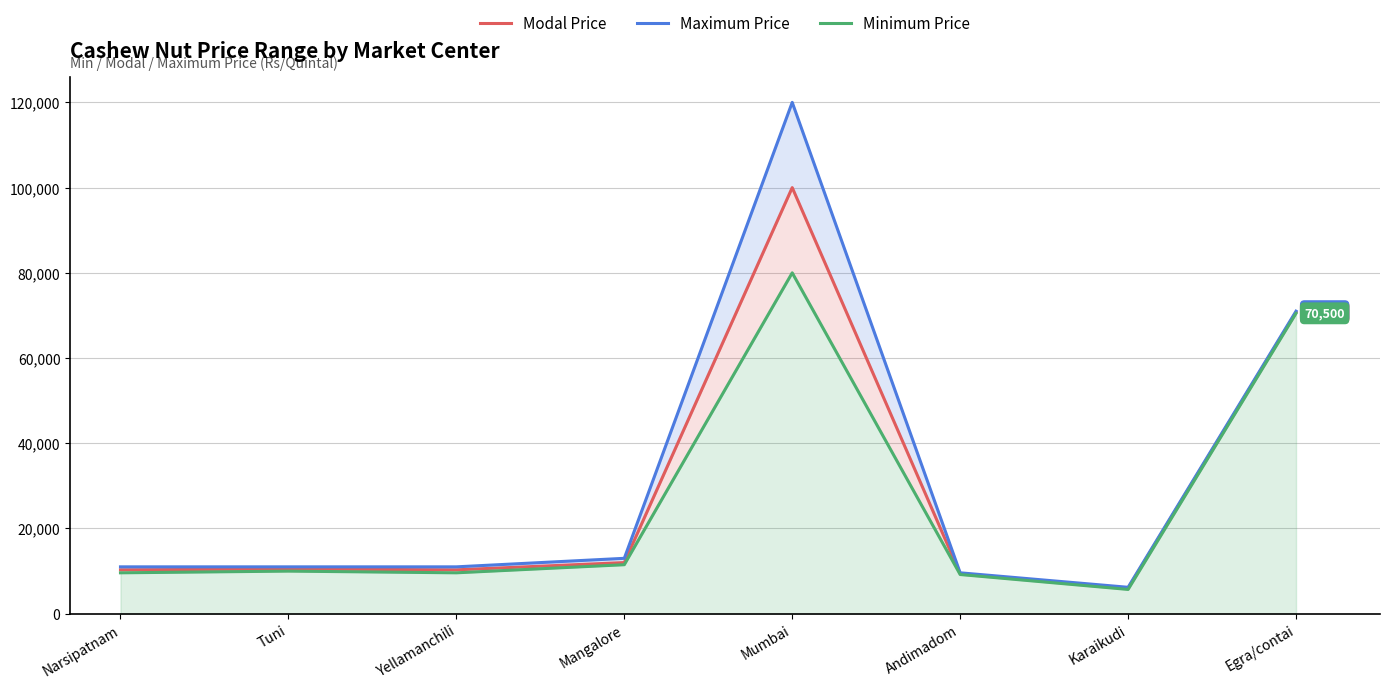

Which series has the widest spread of values?

Maximum Price